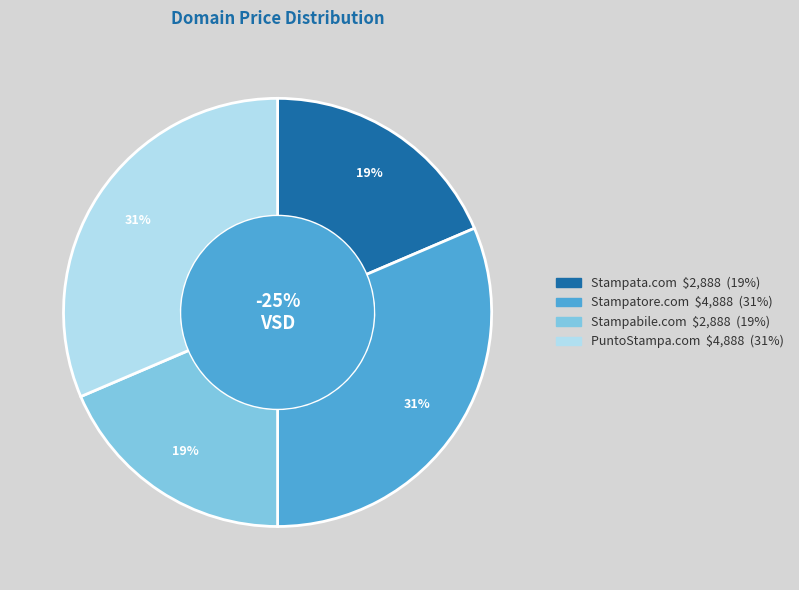

To the nearest percent, what percentage of the pie is PuntoStampa.com?

31%